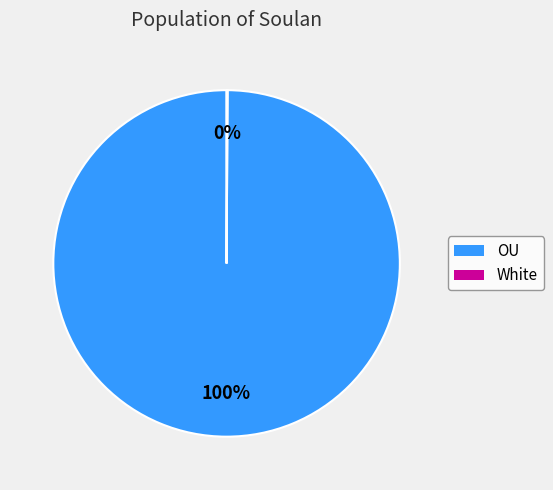

Is there any slice that represents more than half of the pie?

Yes